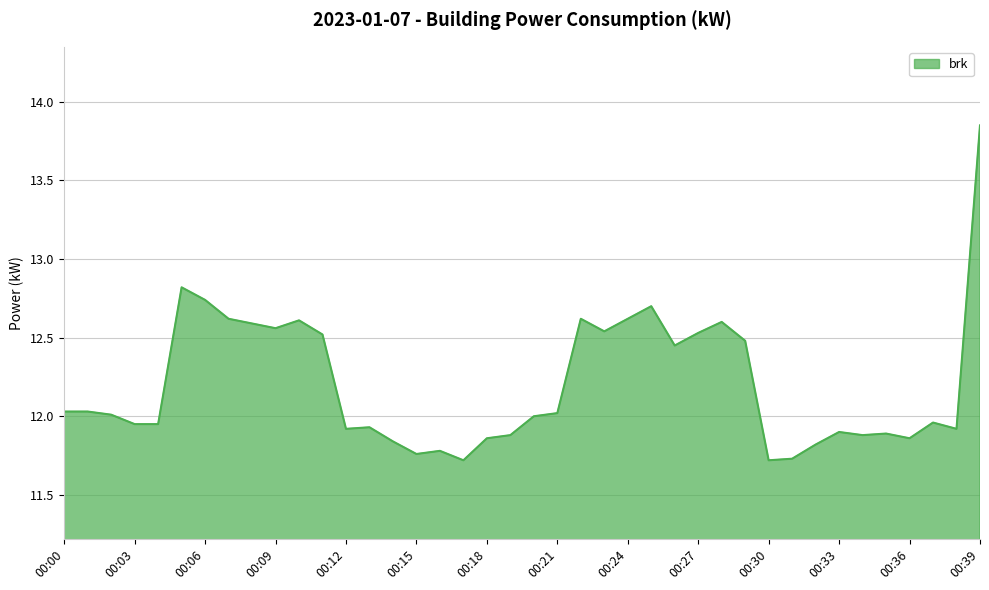

Does the chart display data point markers on the line(s)?

No